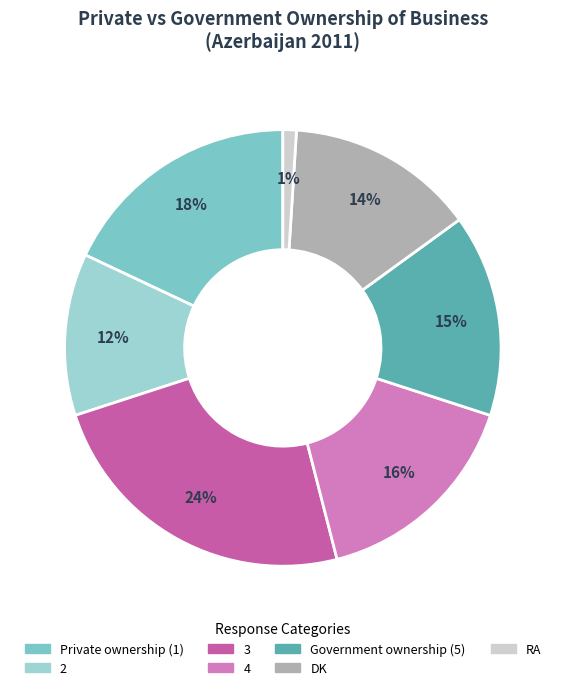

To the nearest percent, what portion does DK represent?

14%